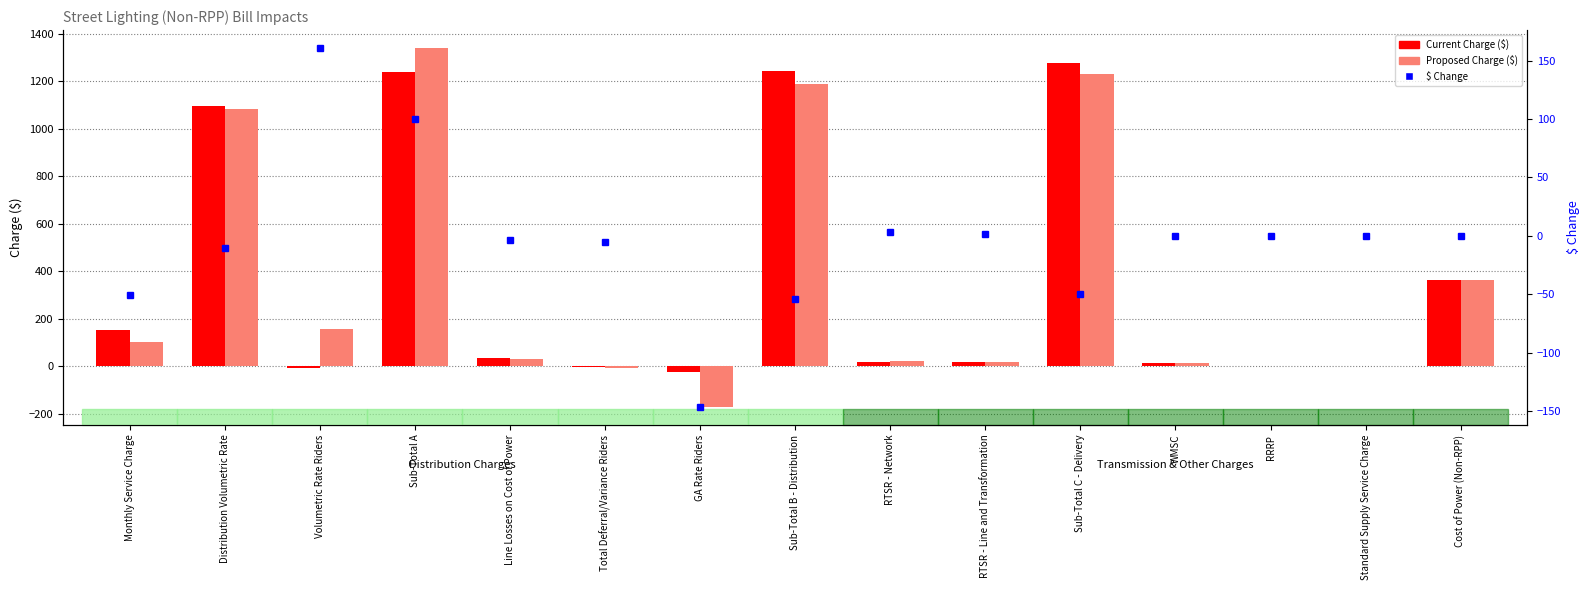

Rank the categories by Current Charge ($) value from lowest to highest.

GA Rate Riders, Volumetric Rate Riders, Total Deferral/Variance Riders, Standard Supply Service Charge, RRRP, WMSC, RTSR - Line and Transformation, RTSR - Network, Line Losses on Cost of Power, Monthly Service Charge, Cost of Power (Non-RPP), Distribution Volumetric Rate, Sub-Total A, Sub-Total B - Distribution, Sub-Total C - Delivery